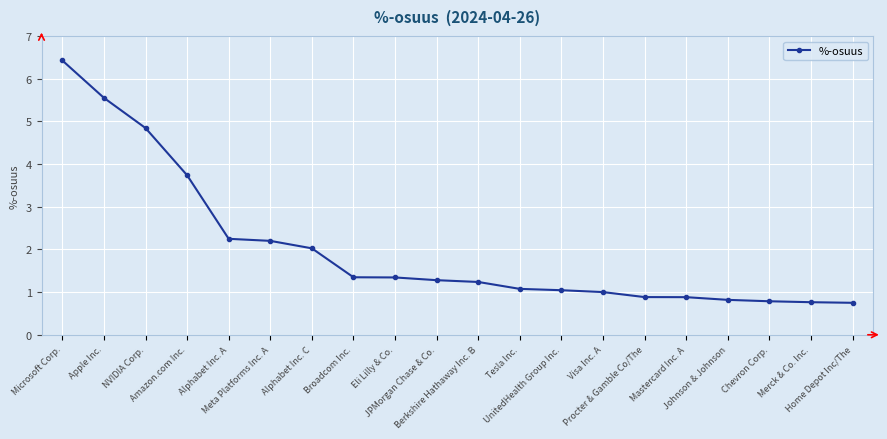

What is the difference between the values at Apple Inc. and Berkshire Hathaway Inc. B?

4.3